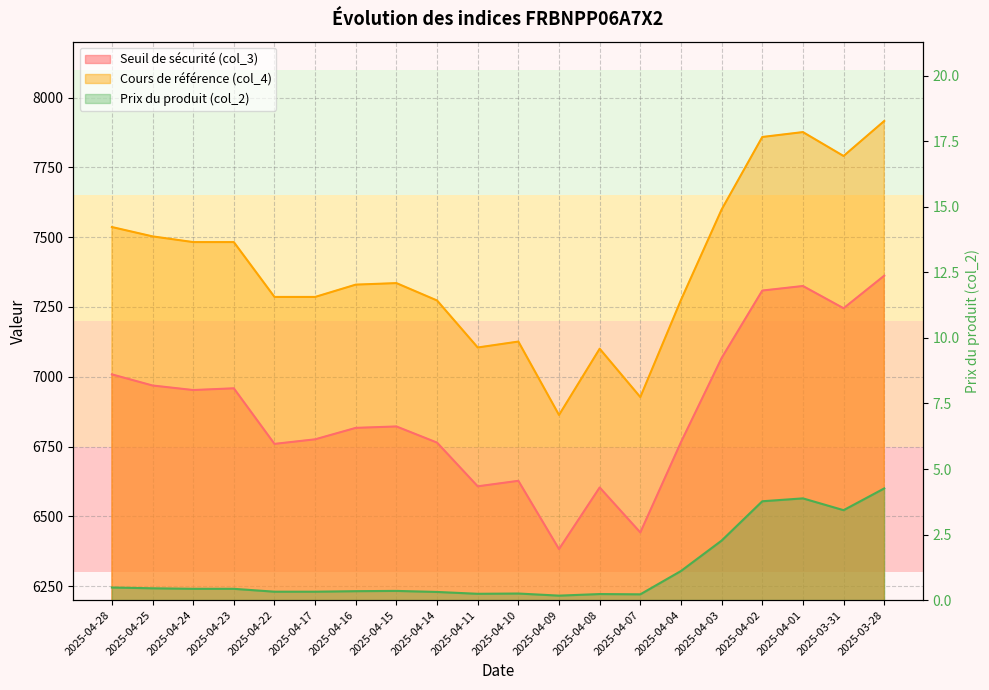

What is the difference between the maximum and minimum values in the Seuil de sécurité (col_3) series?

979.3